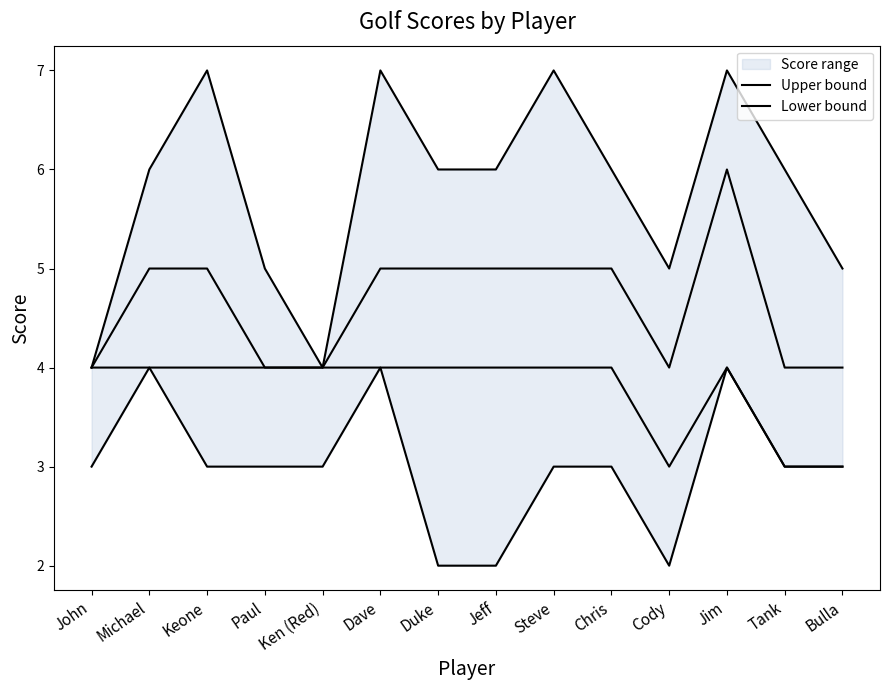

What is the difference between the maximum and minimum values in the Lower bound series?

2